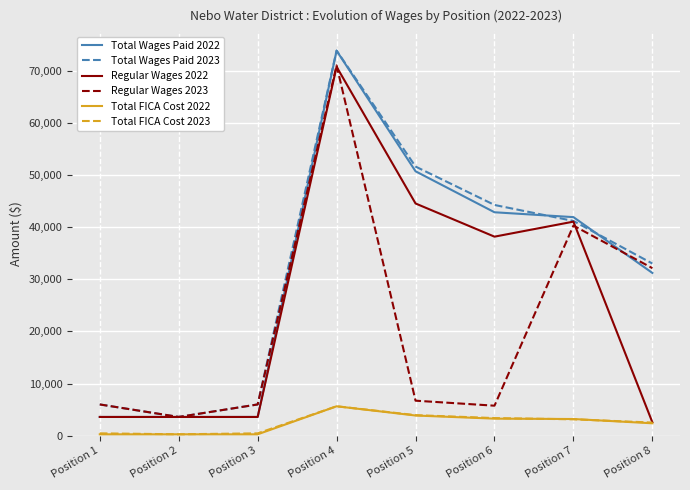

True or false: Total FICA Cost 2023 and Regular Wages 2023 intersect in this chart.

False